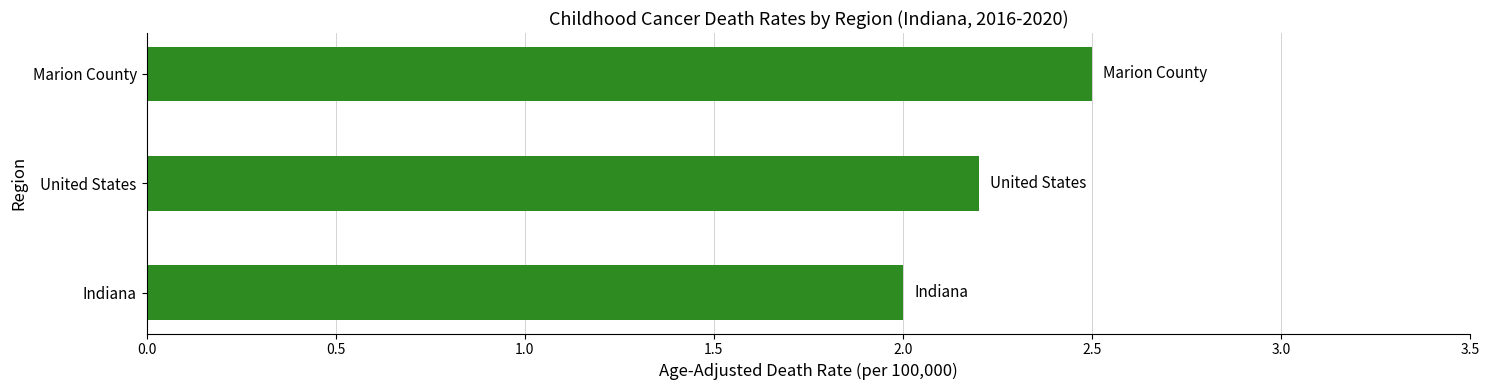

What is the ratio of the value at Indiana to the value at United States?

0.9